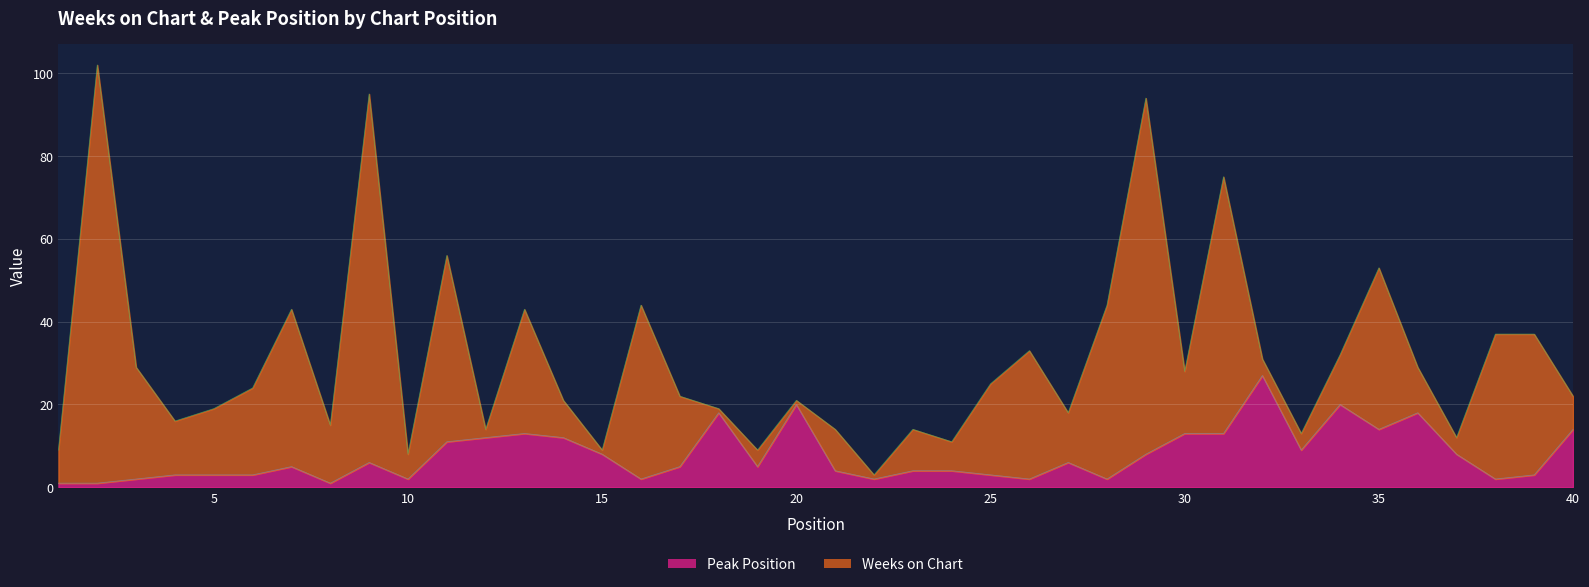

Rank the categories by value from highest to lowest.

32, 20, 34, 18, 36, 35, 40, 13, 30, 31, 12, 14, 11, 33, 15, 29, 37, 9, 27, 7, 17, 19, 21, 23, 24, 4, 5, 6, 25, 39, 3, 10, 16, 22, 26, 28, 38, 1, 2, 8